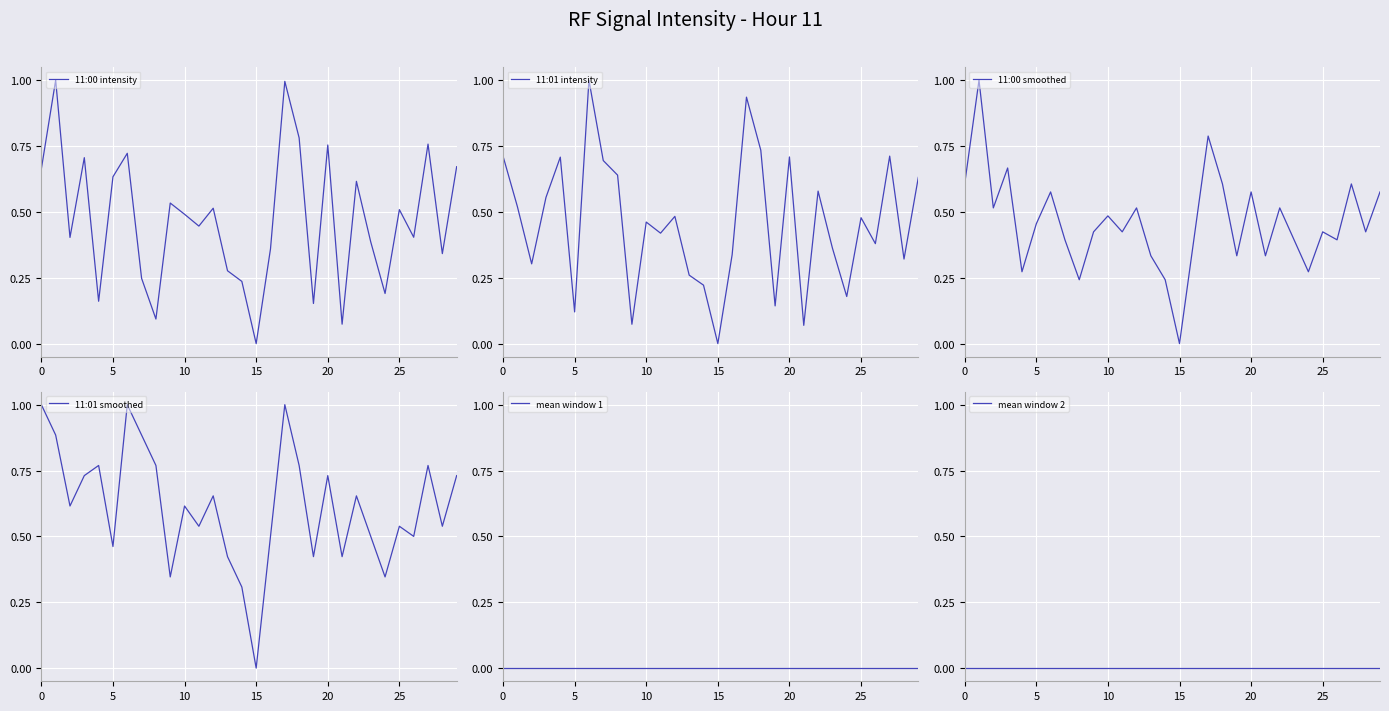

How many lines are shown in the chart?

6